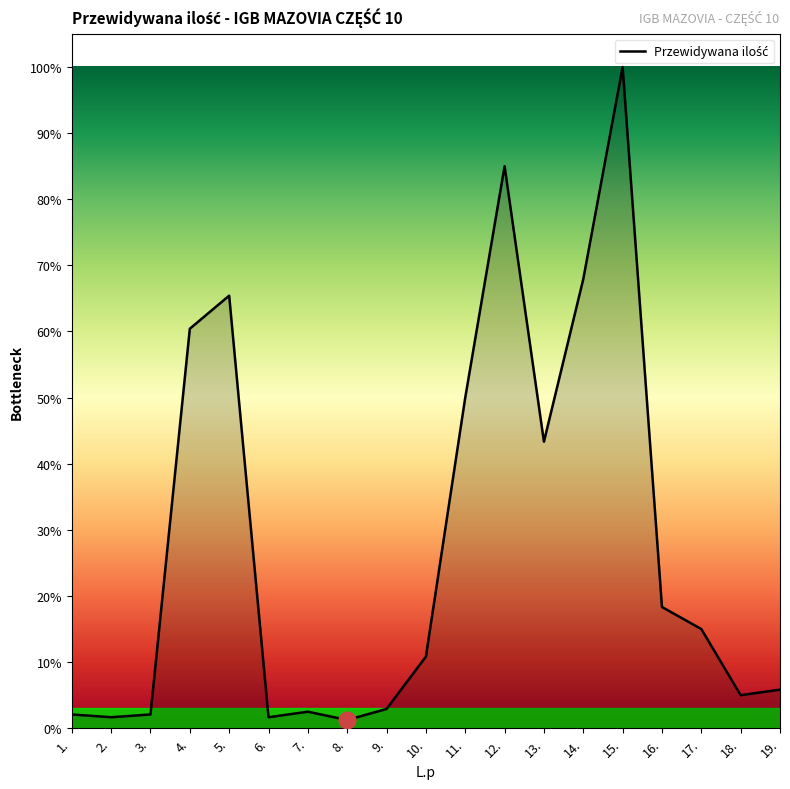

Is this an area chart (filled region under the line)?

Yes